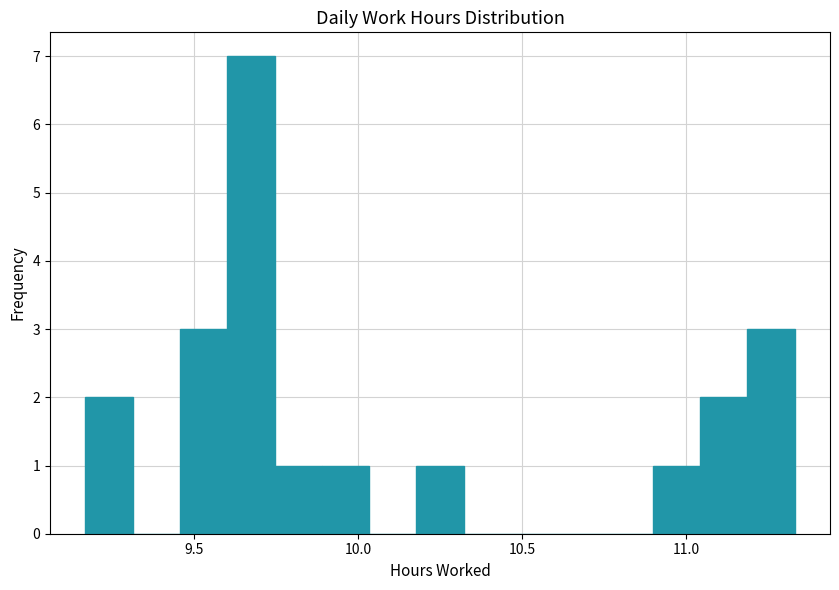

Around what value on the x-axis is the tallest bar? Give the approximate position of its centre, as read against the axis.

9.65